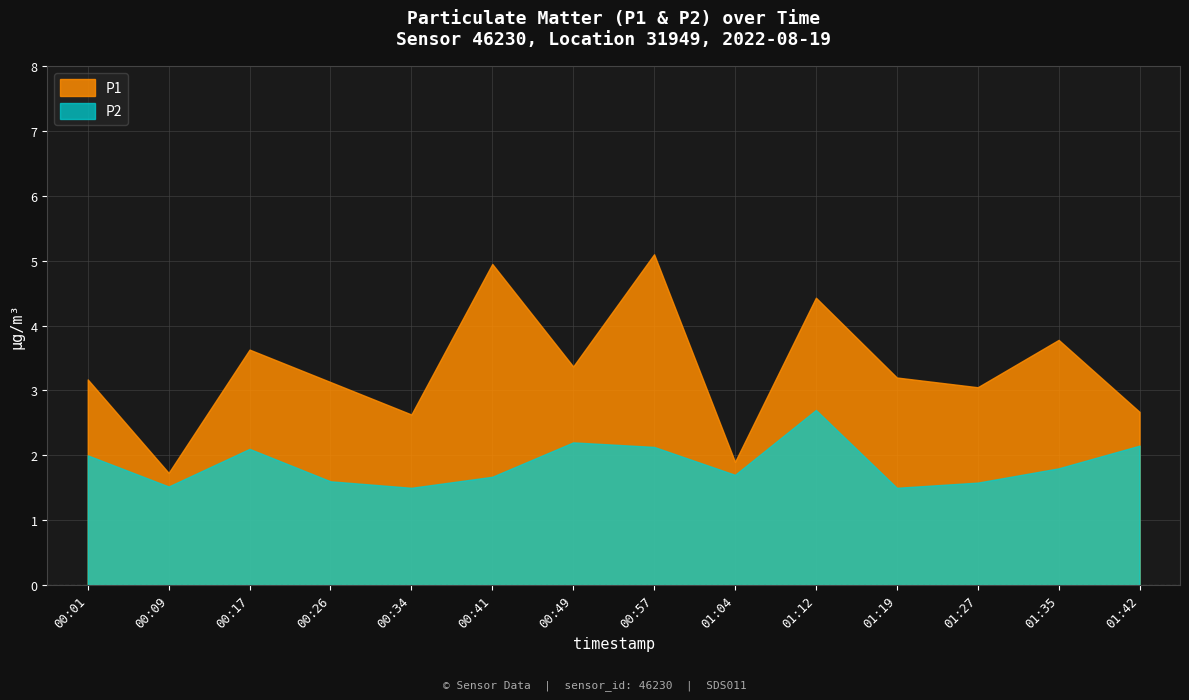

True or false: P2 and P1 cross at least once.

False